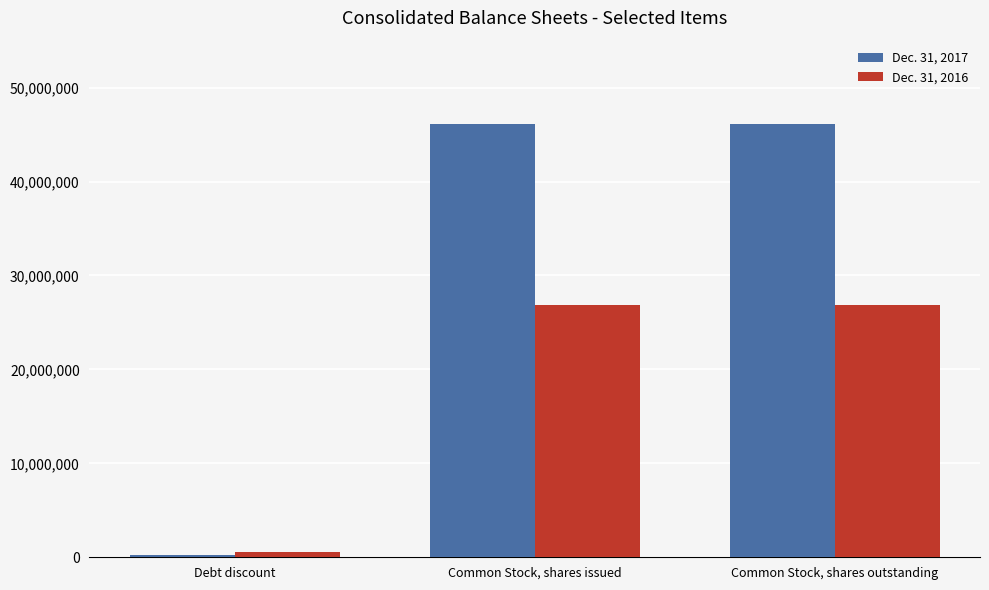

What is the label of the 2nd bar from the left?

Common Stock, shares issued